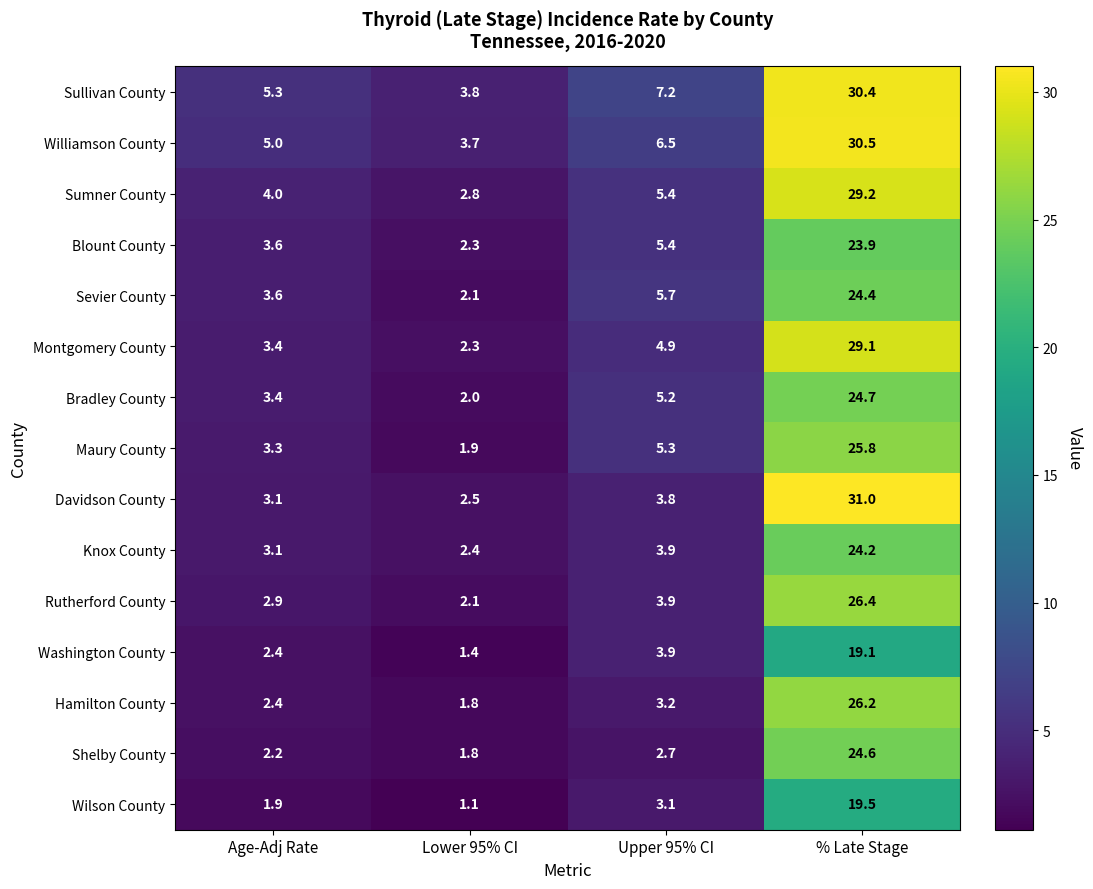

What value does the Blount County series have at Lower 95% CI?

2.3